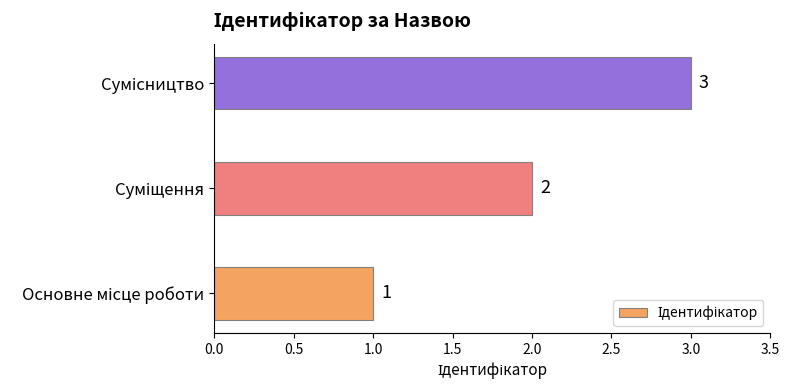

Does the chart contain stacked bars?

No